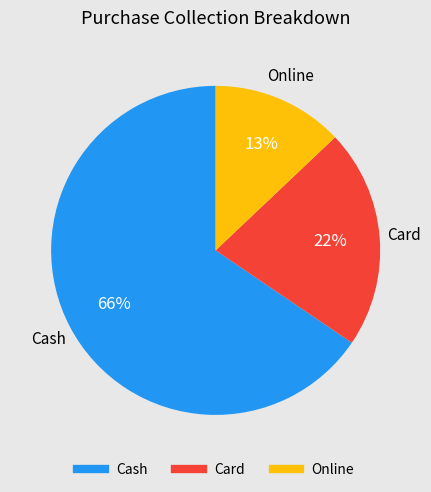

How many segments does this pie chart have?

3